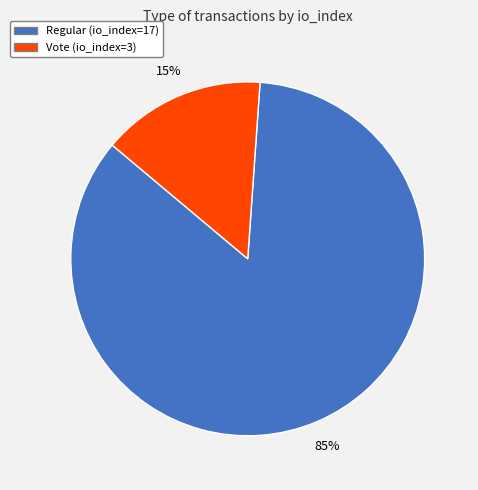

Is it true that Regular (io_index=17) is 85% of the pie?

True